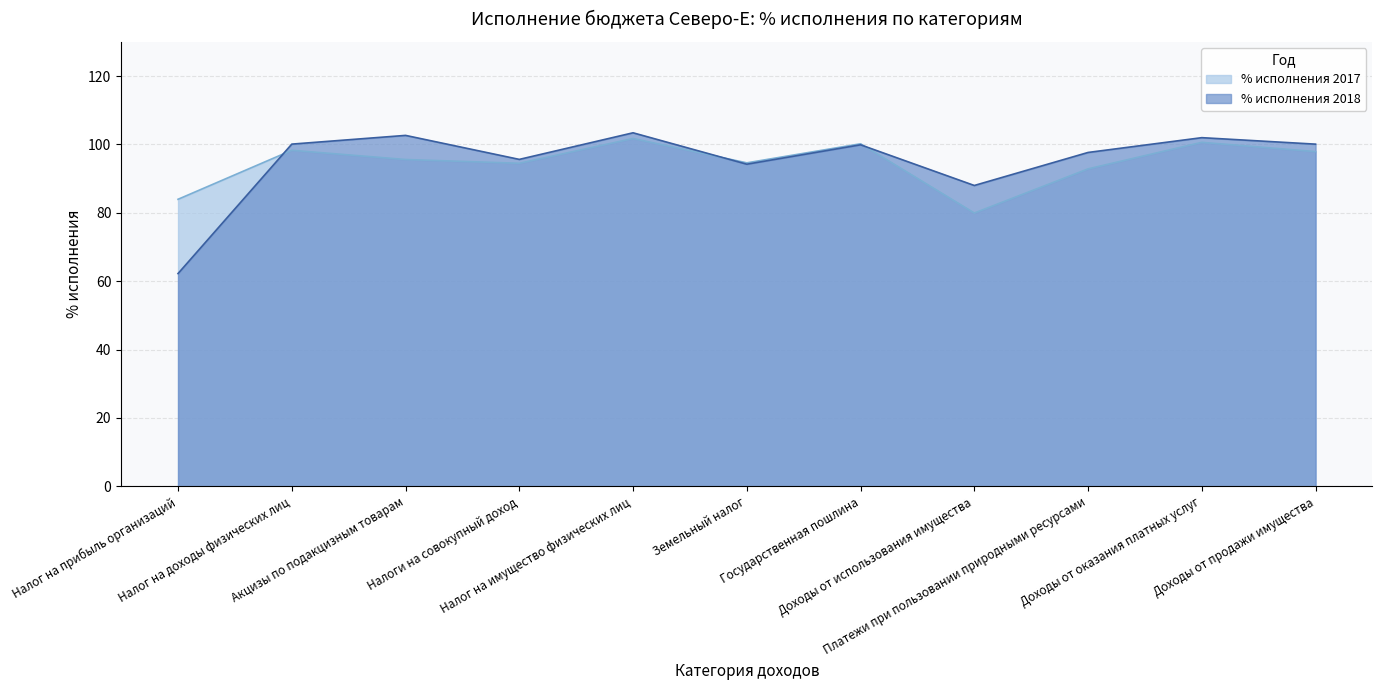

At how many categories does at least one series exceed 97?

7